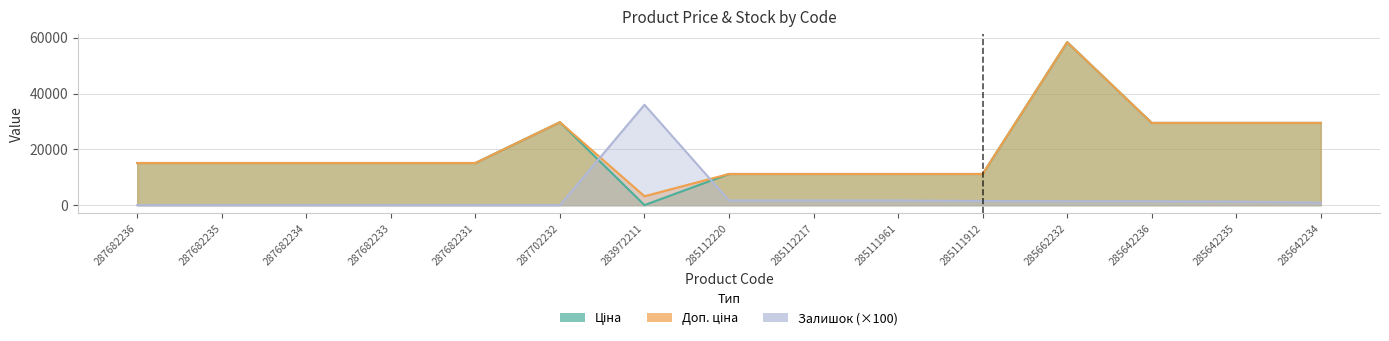

At which category is the sum across all series the highest?

285662232